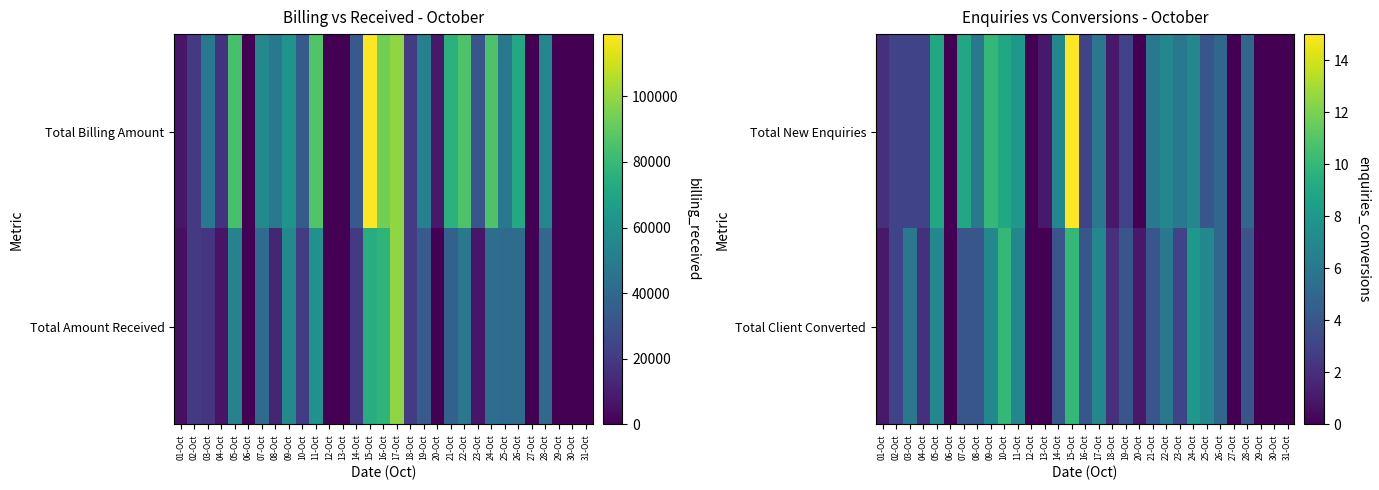

Where is Total Client Converted nearest to the value 5?

26-Oct